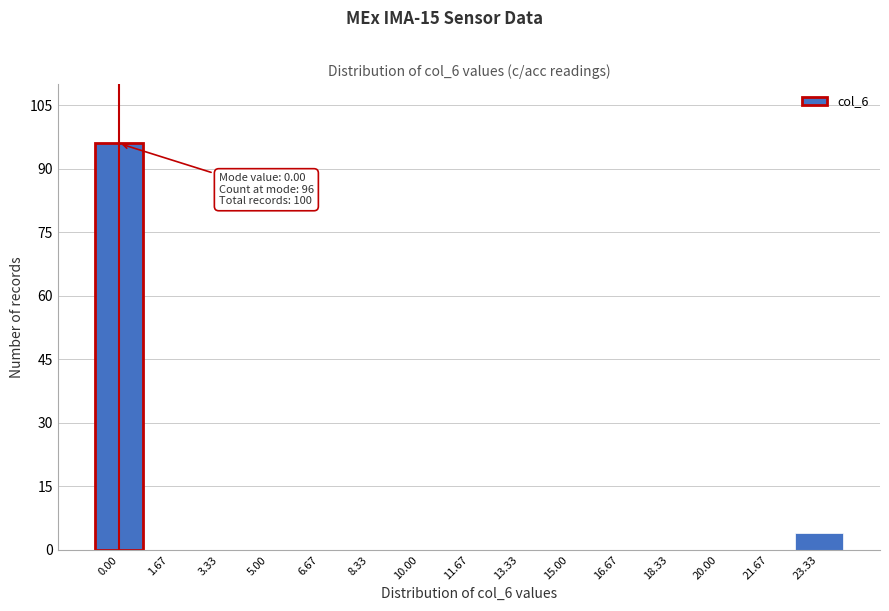

Reading left to right, what are all the values shown in this chart?

0.00=96	1.67=0	3.33=0	5.00=0	6.67=0	8.33=0	10.00=0	11.67=0	13.33=0	15.00=0	16.67=0	18.33=0	20.00=0	21.67=0	23.33=4